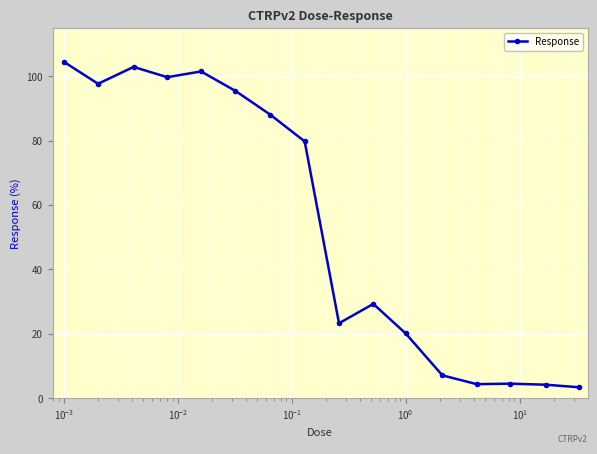

What is the minimum value shown in the chart?

3.4